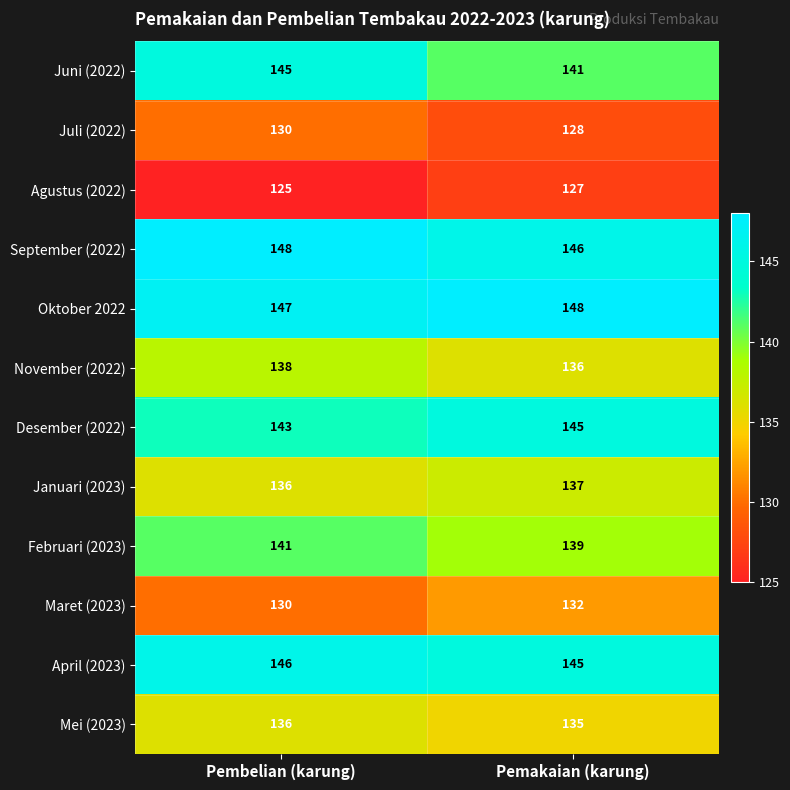

Which series changed the most between Pembelian (karung) and Pemakaian (karung)?

Juni (2022)